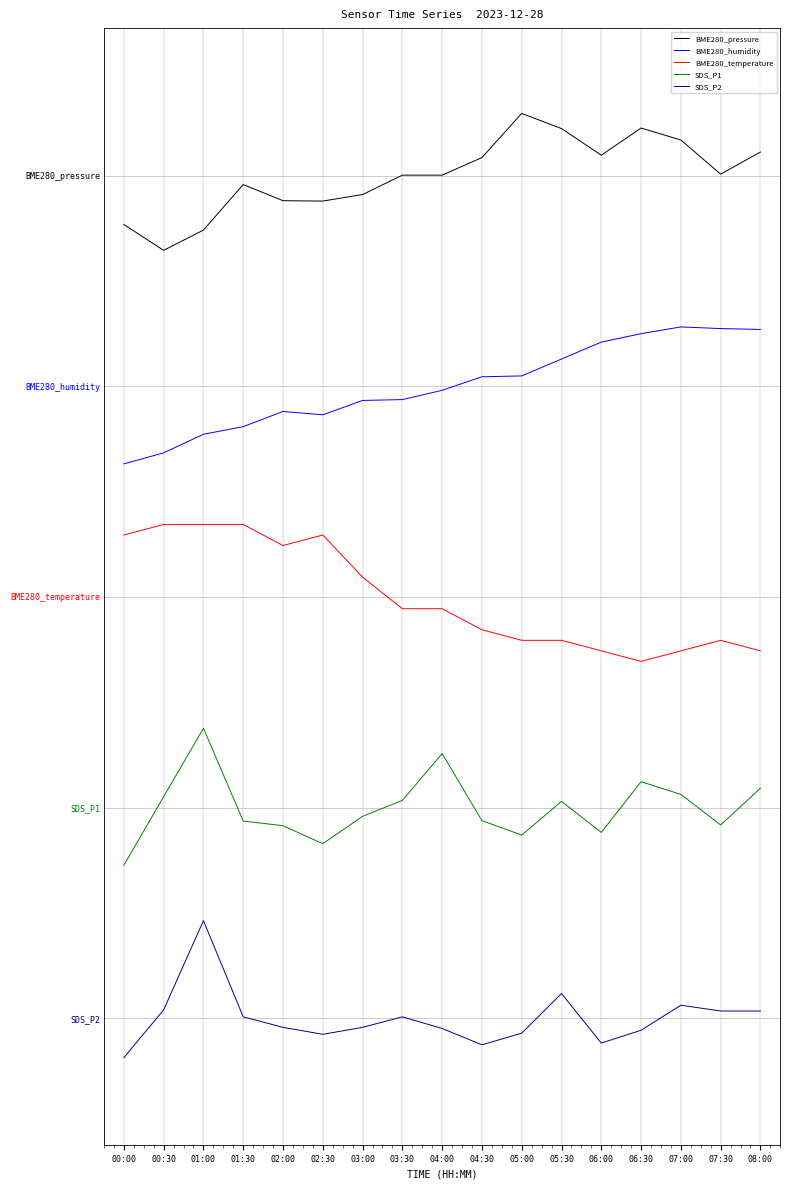

Does the chart display data point markers on the line(s)?

No